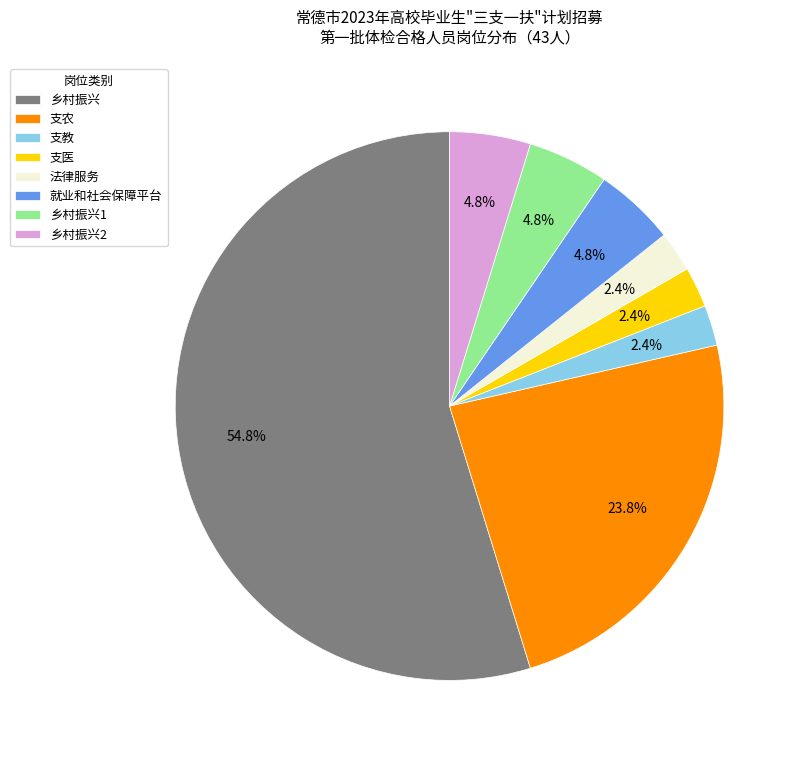

What is the largest slice in the pie chart?

乡村振兴